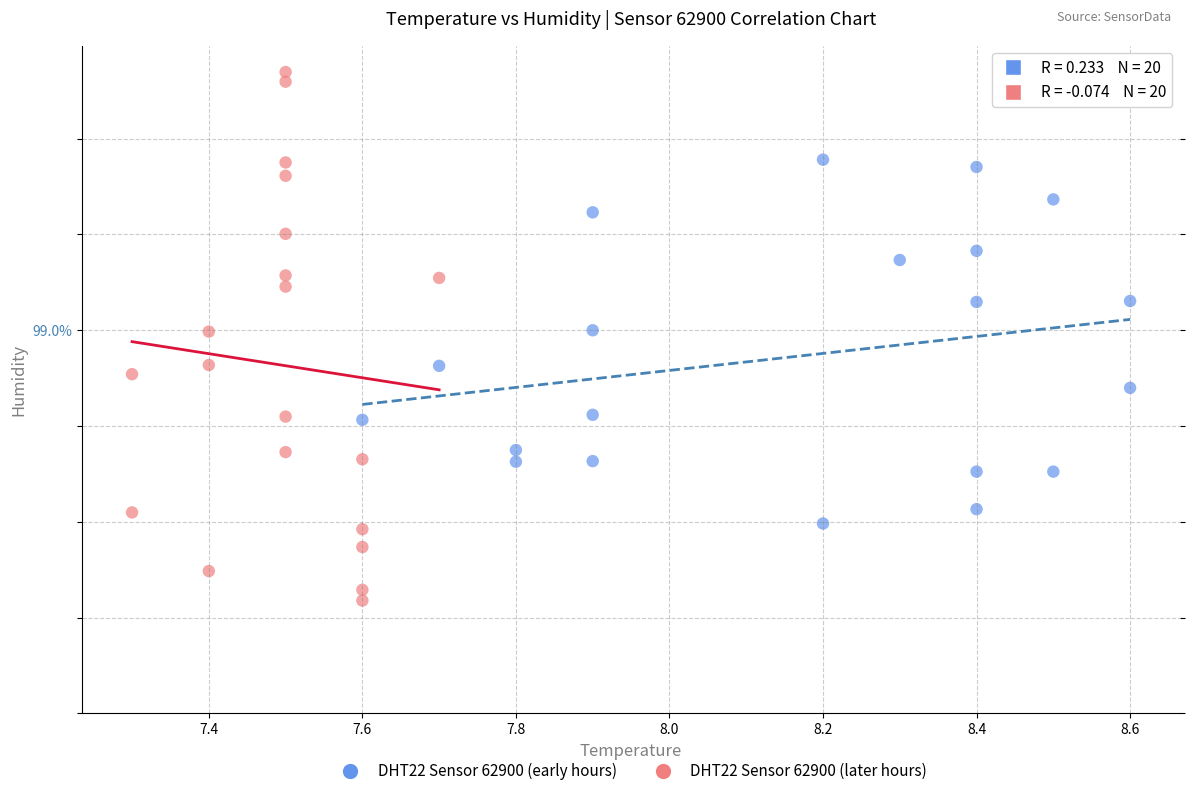

Which series contains the highest Y value?

DHT22 Sensor 62900 (later hours)